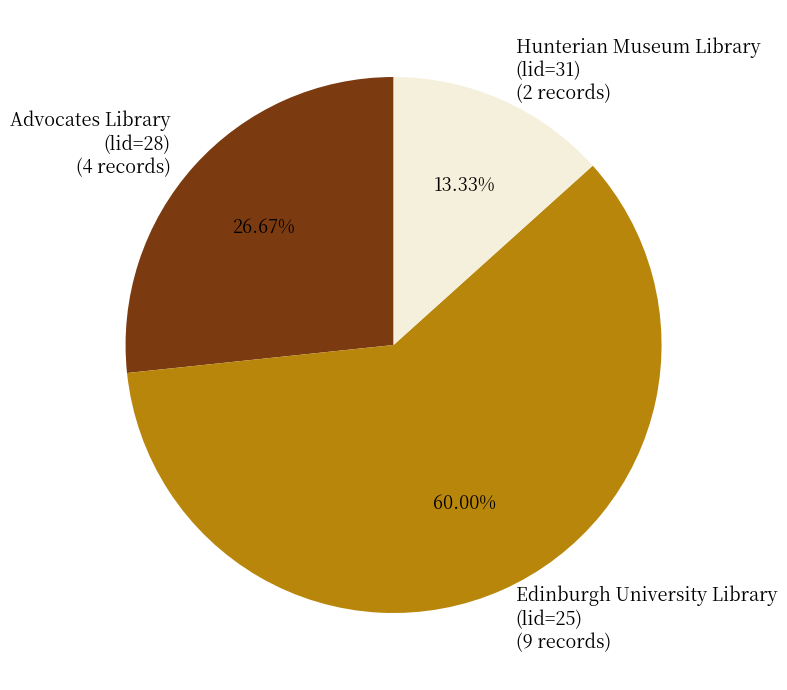

Is the sum of Edinburgh University Library (lid=25) (9 records) and Advocates Library (lid=28) (4 records) greater than half?

Yes